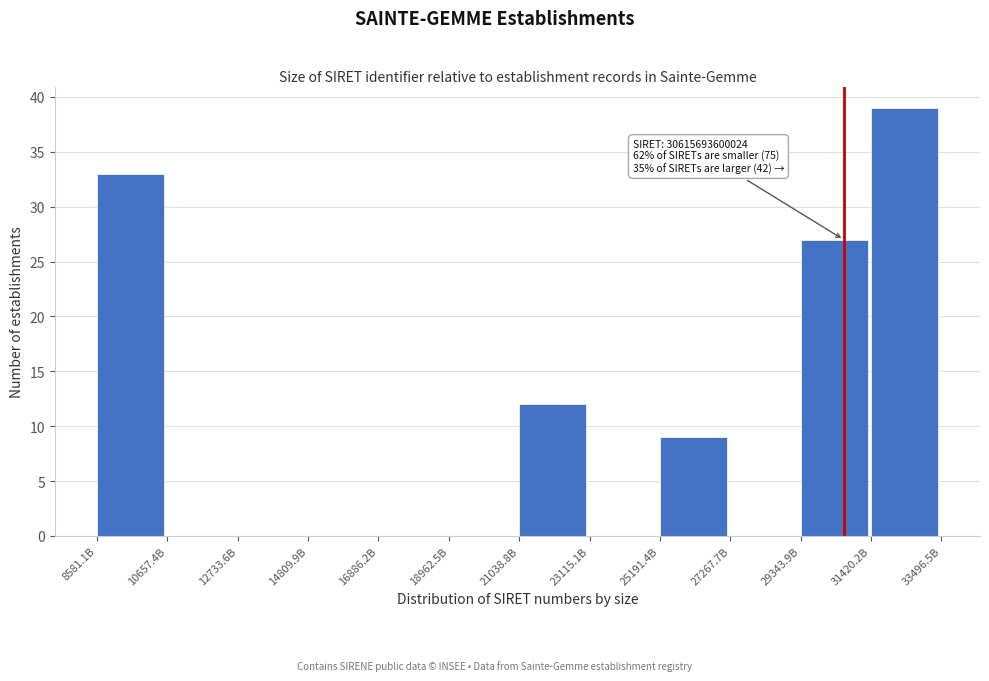

Reading right to left, what are all the values shown in this chart?

31420.2B=39	29343.9B=27	27267.7B=0	25191.4B=9	23115.1B=0	21038.8B=12	18962.5B=0	16886.2B=0	14809.9B=0	12733.6B=0	10657.4B=0	8581.1B=33